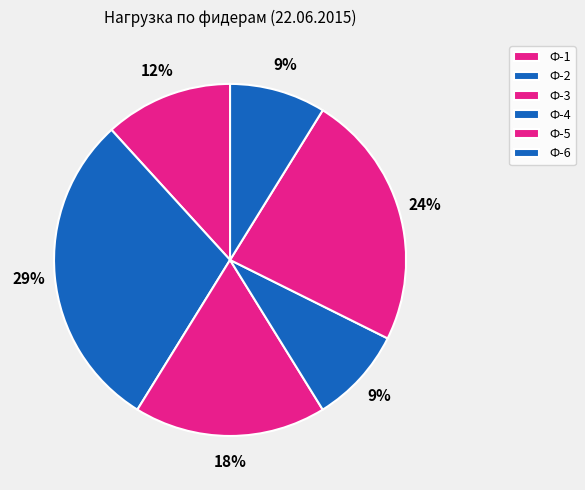

How many segments does this pie chart have?

6